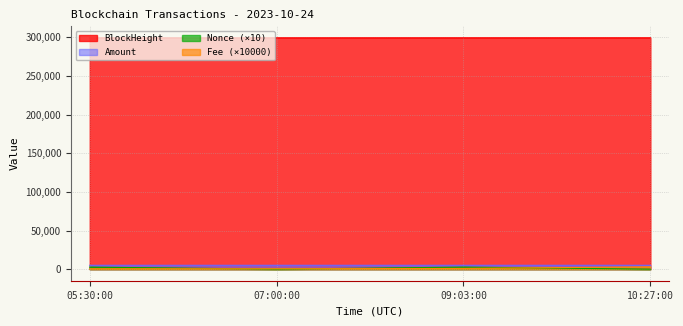

The value of BlockHeight at 07:00:00 is 299372.0. True or false?

True